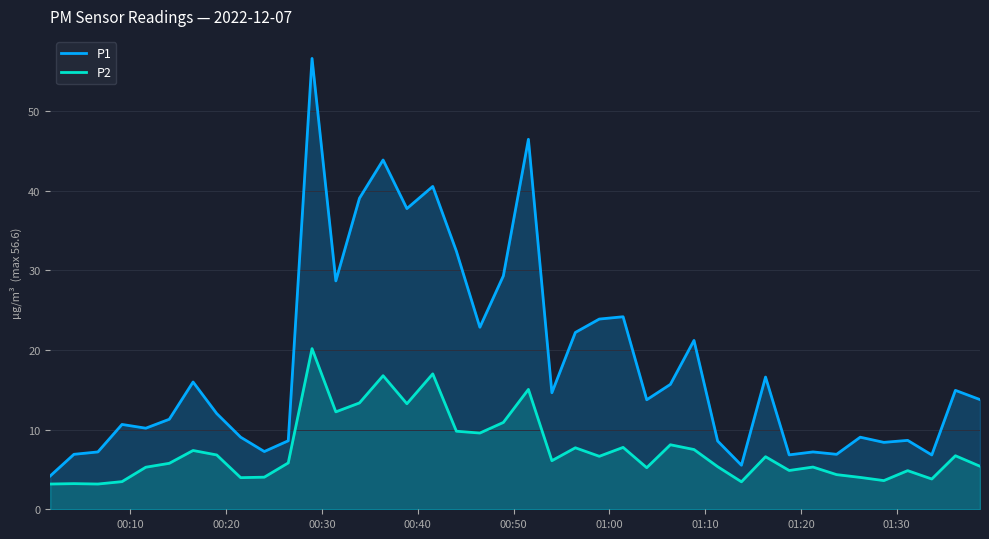

Which series has the largest range (max minus min)?

P1